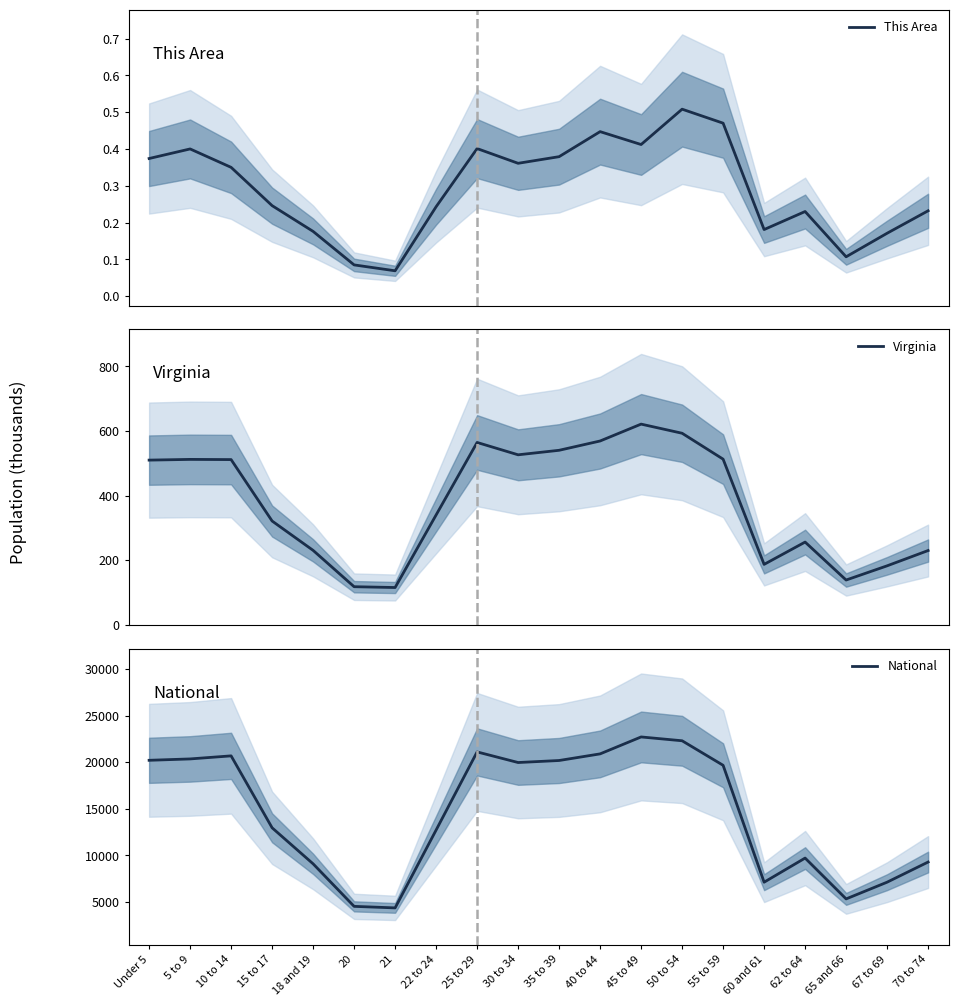

What is the label of the 18th point from the right?

10 to 14